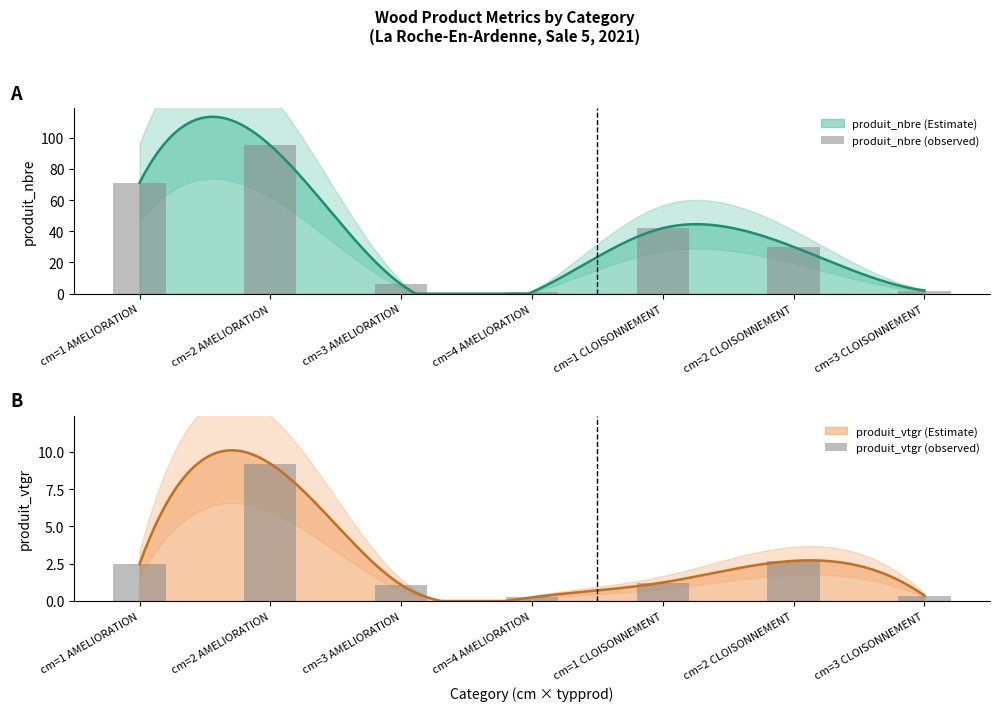

Which category has the highest value in the produit_vtgr (observed) series?

cm=2 AMELIORATION